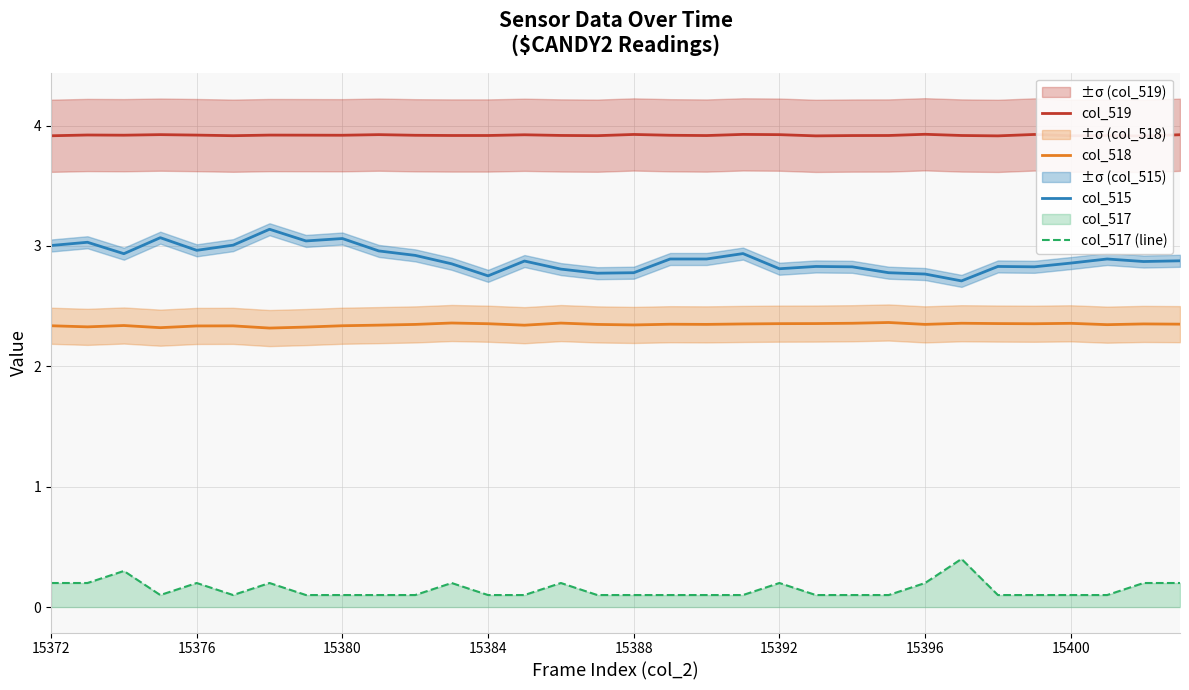

Reading left to right, what are all the values shown in this chart?

col_519: 3.9	3.9	3.9	3.9	3.9	3.9	3.9	3.9	3.9	3.9	3.9	3.9	3.9	3.9	3.9	3.9	3.9	3.9	3.9	3.9	3.9	3.9	3.9	3.9	3.9	3.9	3.9	3.9	3.9	3.9	3.9	3.9
col_518: 2.3	2.3	2.3	2.3	2.3	2.3	2.3	2.3	2.3	2.3	2.3	2.4	2.4	2.3	2.4	2.3	2.3	2.4	2.3	2.4	2.4	2.4	2.4	2.4	2.3	2.4	2.4	2.4	2.4	2.3	2.4	2.4
col_515: 3.0	3.0	2.9	3.1	3.0	3.0	3.1	3.0	3.1	3.0	2.9	2.9	2.8	2.9	2.8	2.8	2.8	2.9	2.9	2.9	2.8	2.8	2.8	2.8	2.8	2.7	2.8	2.8	2.9	2.9	2.9	2.9
col_517 (line): 0.2	0.2	0.3	0.1	0.2	0.1	0.2	0.1	0.1	0.1	0.1	0.2	0.1	0.1	0.2	0.1	0.1	0.1	0.1	0.1	0.2	0.1	0.1	0.1	0.2	0.4	0.1	0.1	0.1	0.1	0.2	0.2